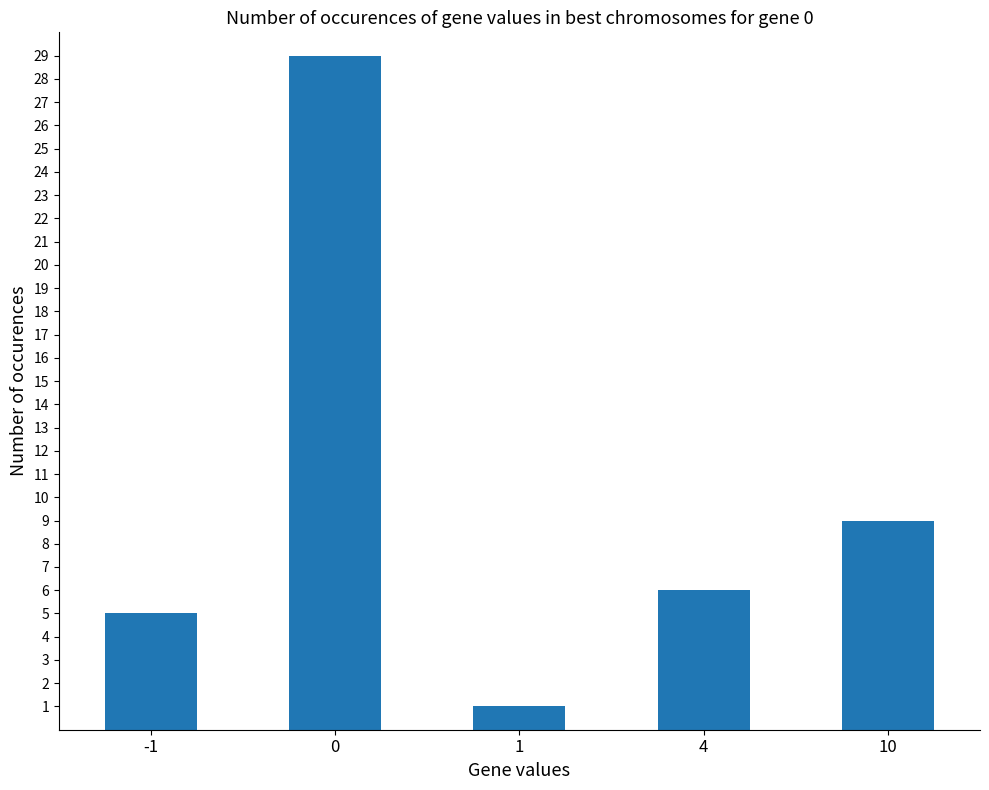

List the labels in order of value, largest first.

0, 10, 4, -1, 1